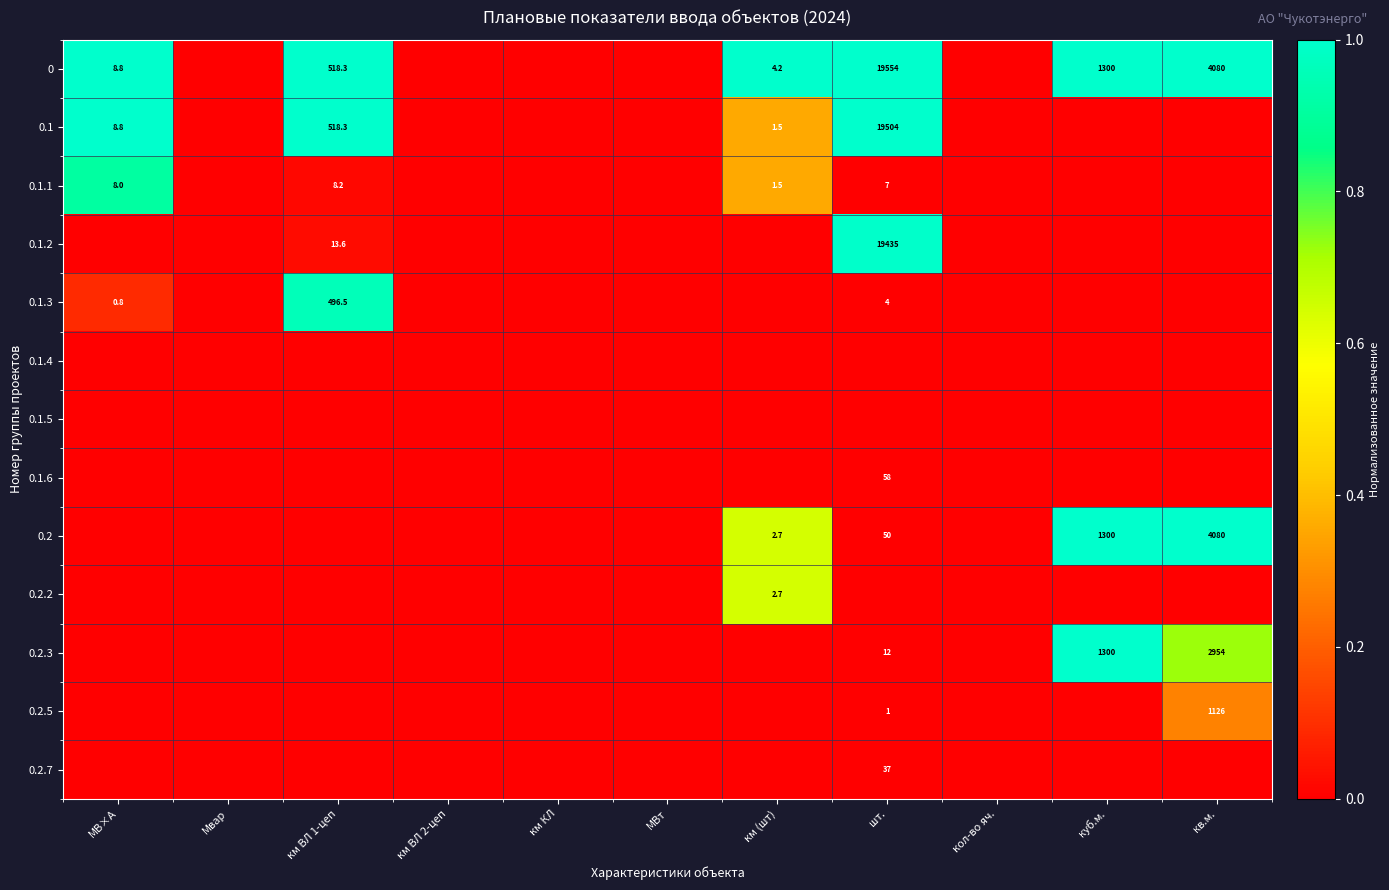

Which has a higher value, кол-во яч. or шт.?

шт.